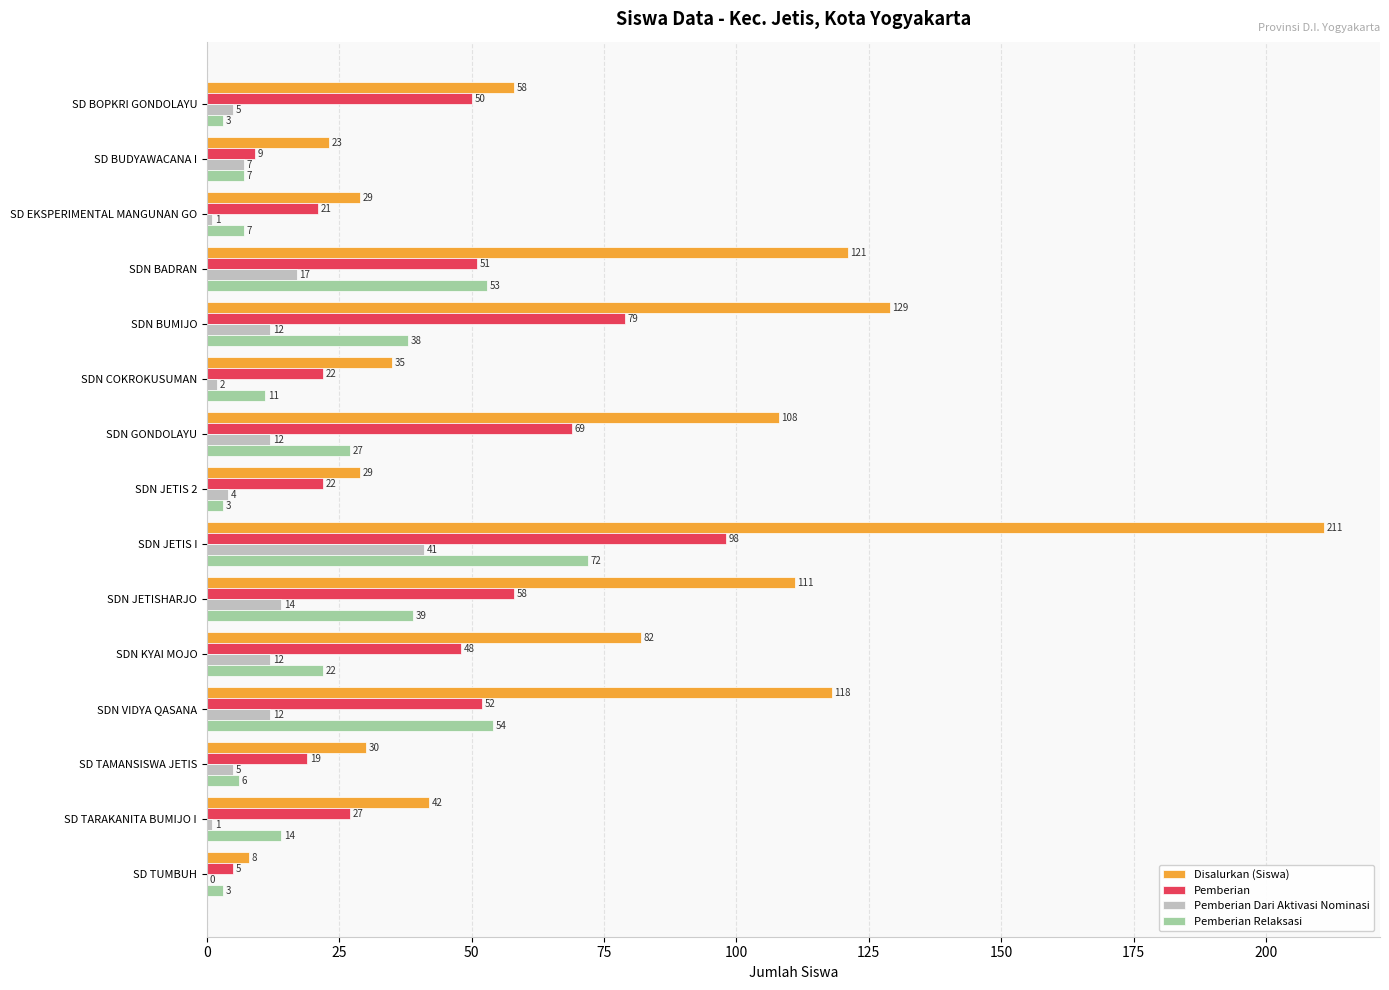

Which series has the widest spread of values?

Disalurkan (Siswa)